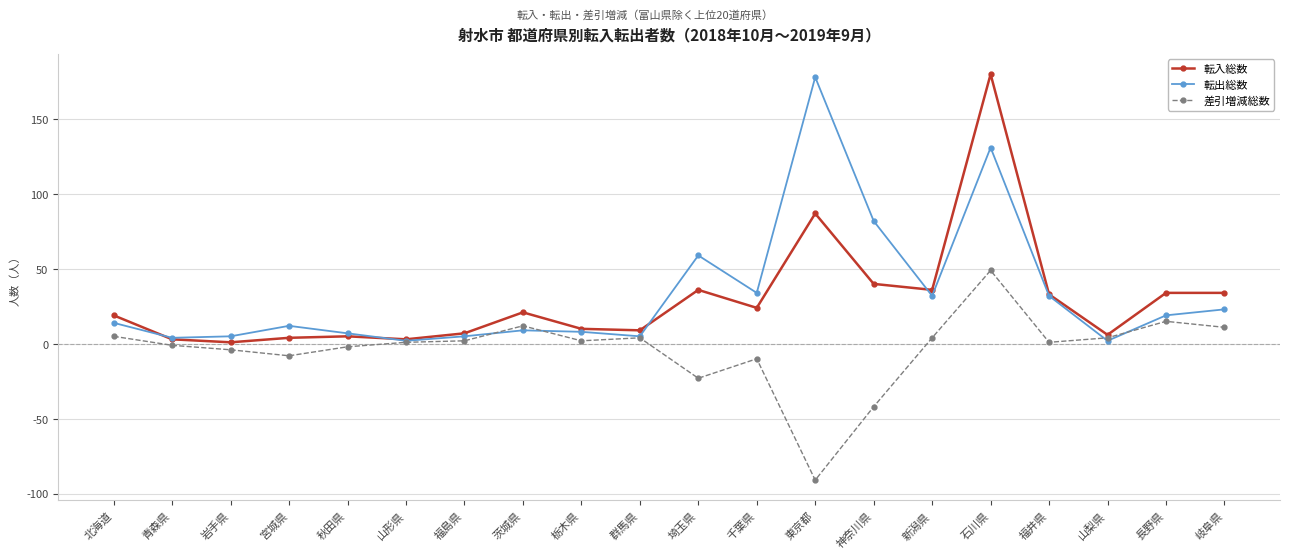

Which category has the highest value in the 転出総数 series?

東京都